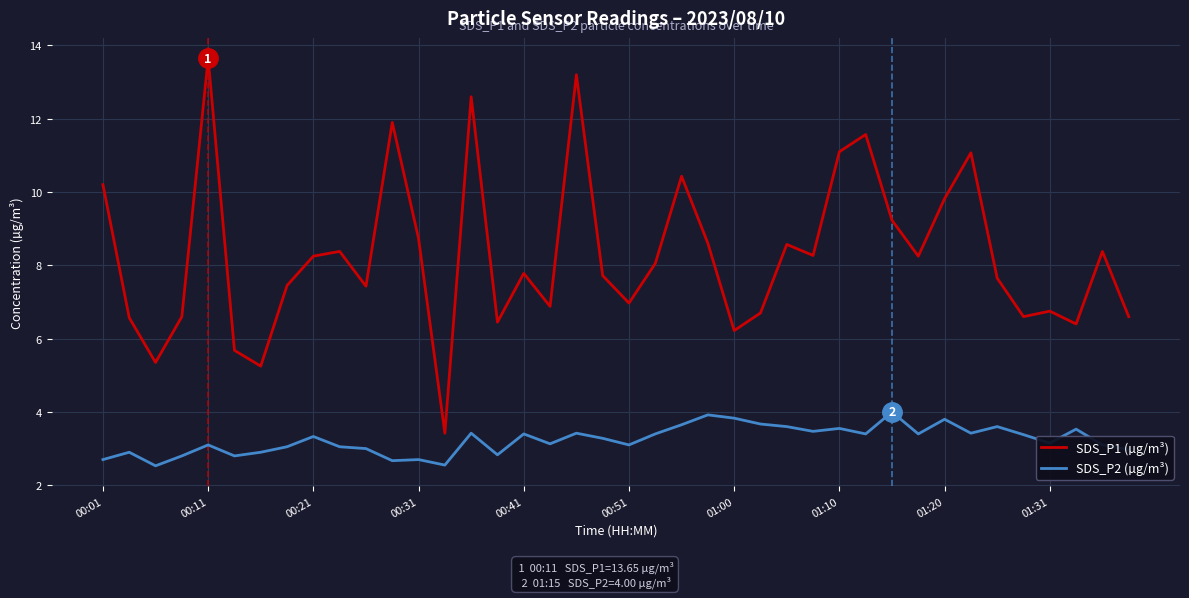

True or false: SDS_P2 (µg/m³) and SDS_P1 (µg/m³) intersect in this chart.

False